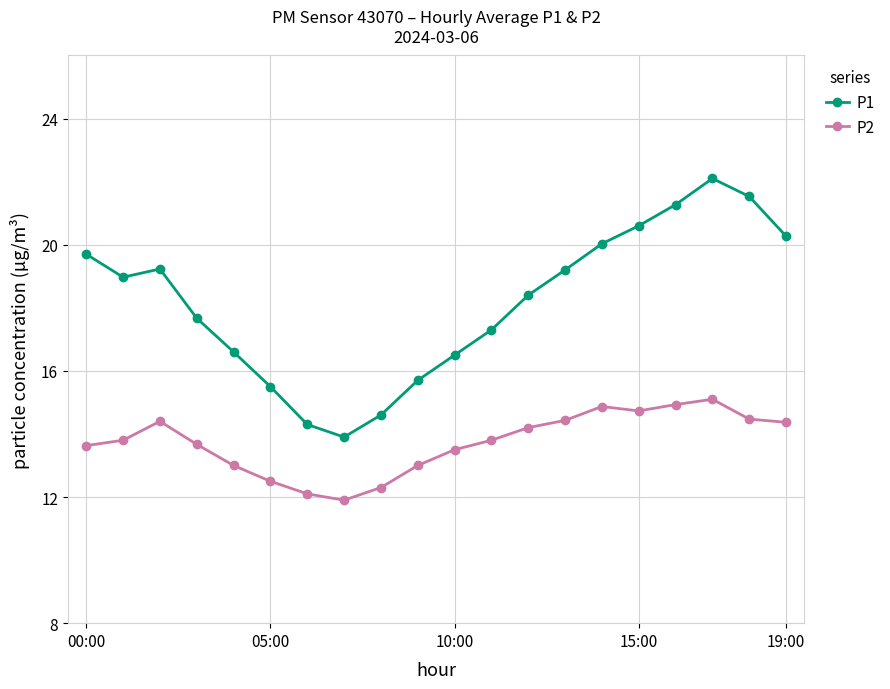

What are all the series names shown in the legend?

P1, P2